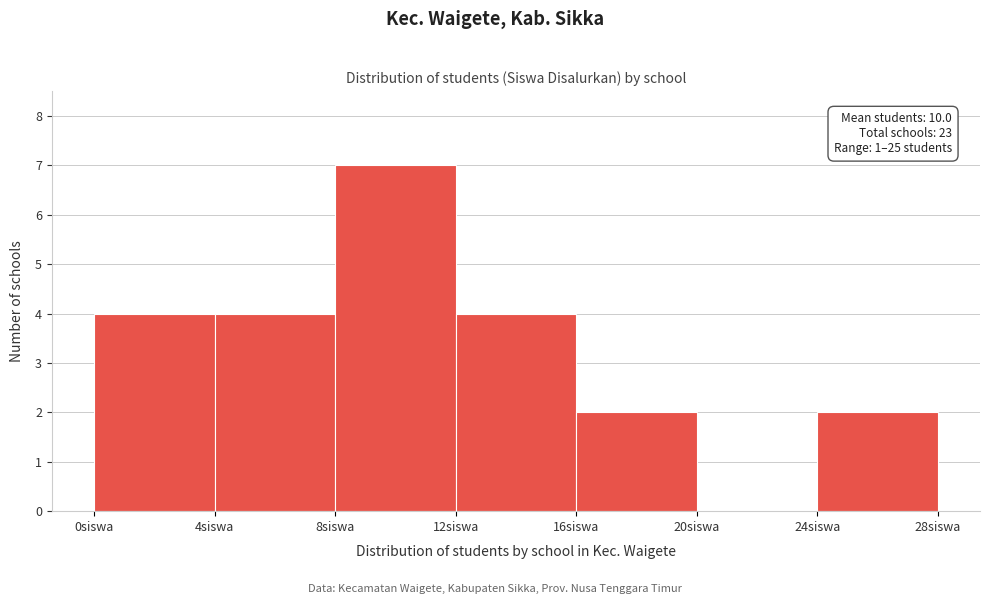

Which range on the x-axis has the tallest bar?

8 to 12